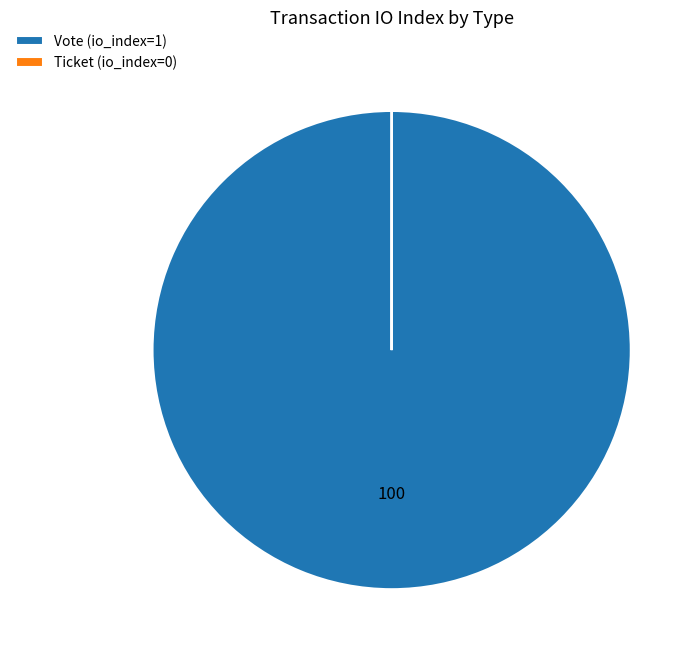

Is there any slice that represents more than half of the pie?

Yes